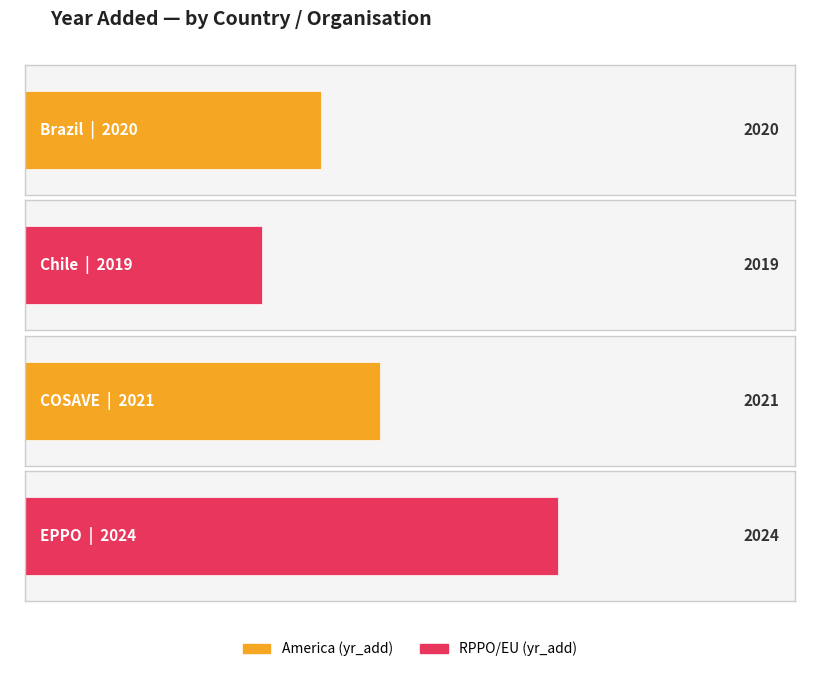

What is the value of the 4th bar from the left?

2024